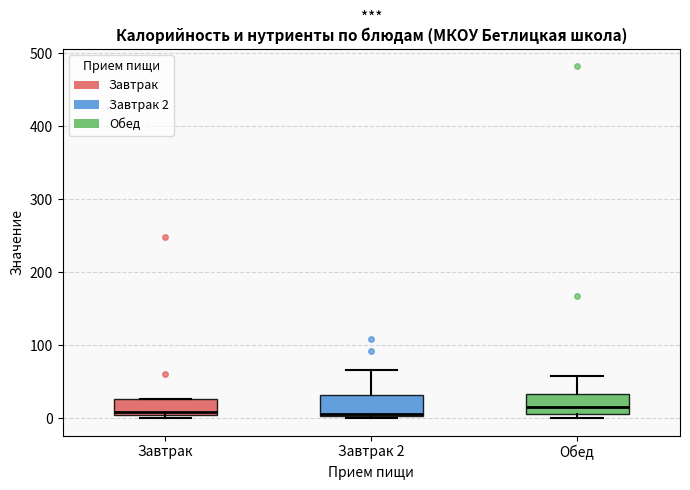

Reading left to right, read every box against the y-axis: the position of its median line, the range the box covers, and the ends of its whiskers. The values are not printed on the chart, so give them approximately, as read against the axis.

Завтрак: median 10, box 0 to 30, whiskers 0 (just below the box's lower edge) to 30
Завтрак 2: median 10, box 0 to 30, whiskers 0 (just below the box's lower edge) to 70
Обед: median 20, box 10 to 30, whiskers 0 to 60